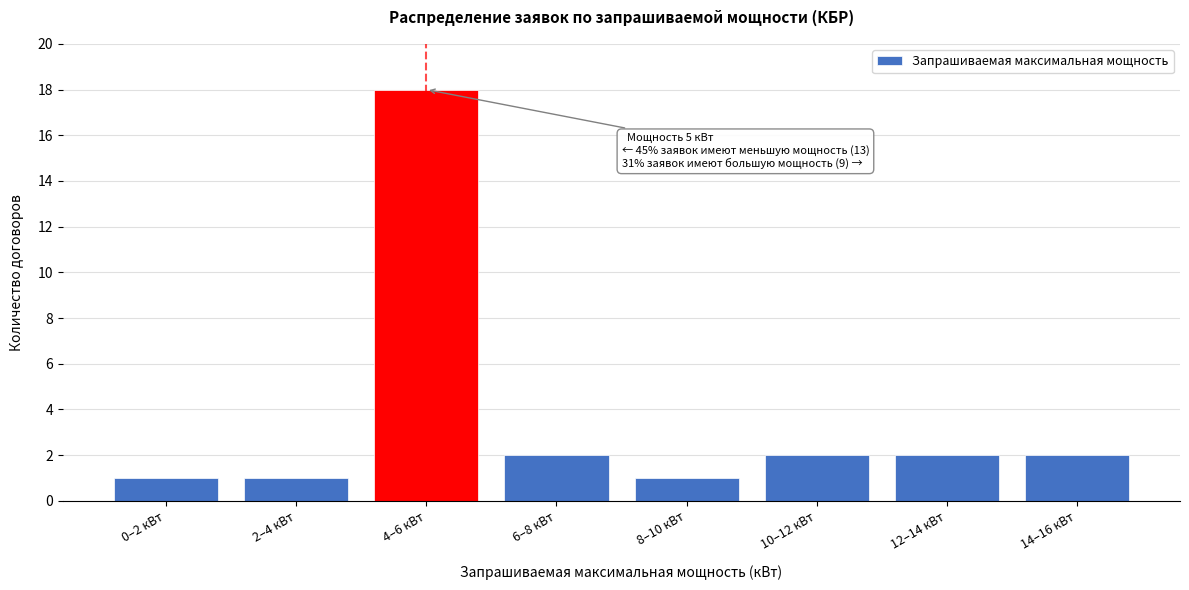

Reading left to right, extract all data points from this chart.

1	1	18	2	1	2	2	2